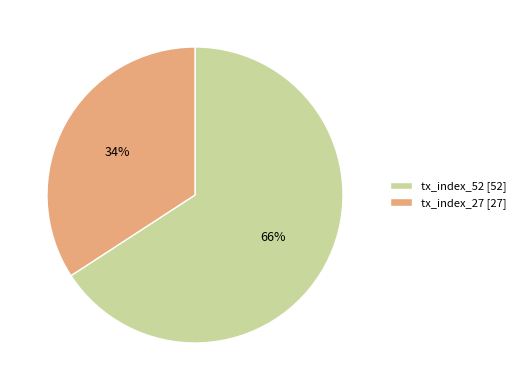

What is the ratio of the value at tx_index_52 to the value at tx_index_27?

1.9